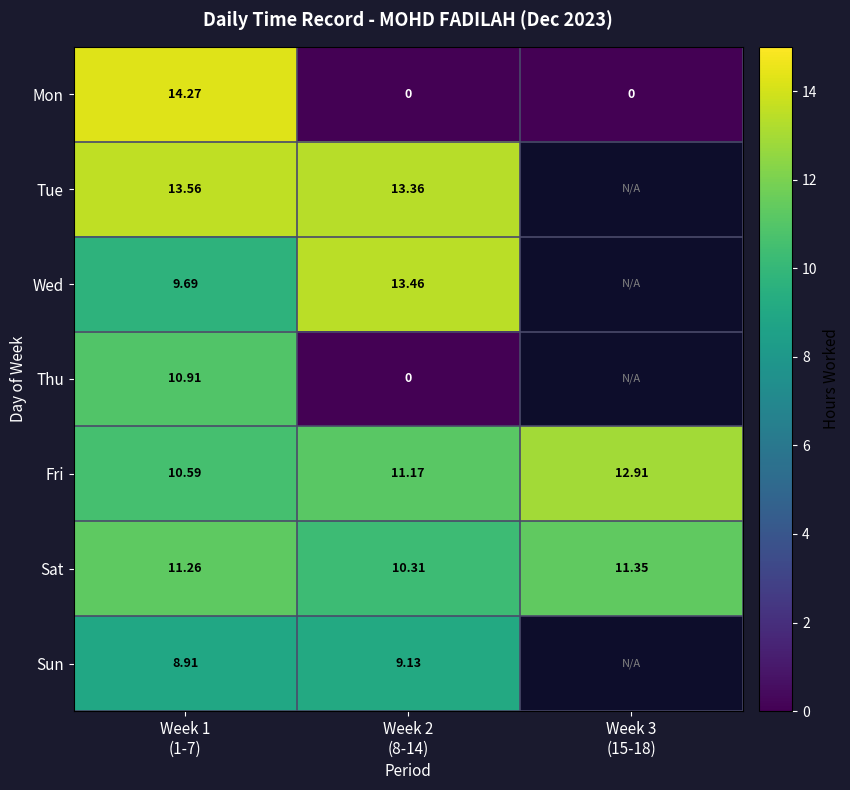

List the labels in order of Mon value, largest first.

Week 1 (1-7), Week 2 (8-14), Week 3 (15-18)